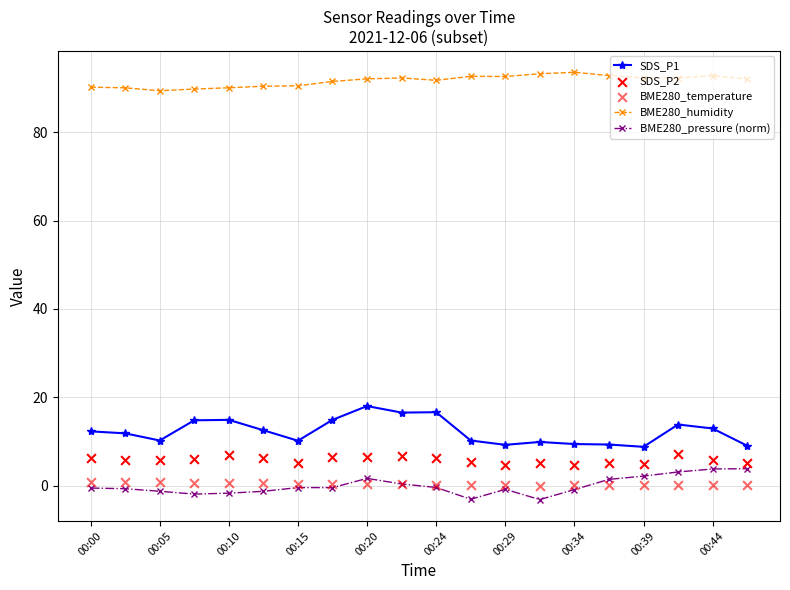

Is the value of SDS_P1 at 00:15 greater than the value of BME280_pressure (norm) at 00:34?

Yes